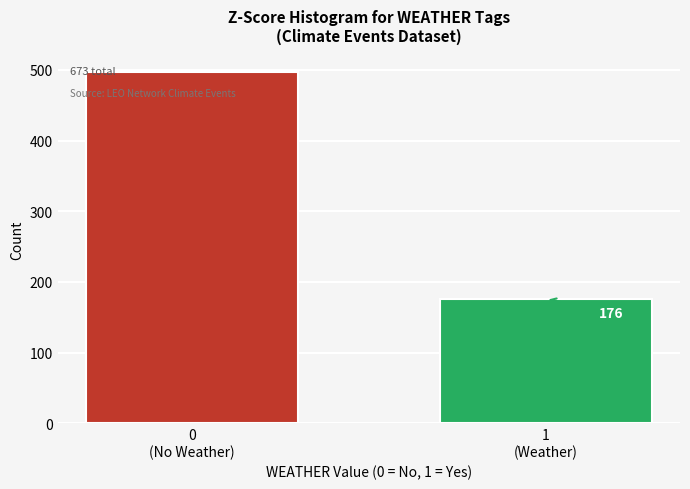

Reading left to right, transcribe all the data shown in this chart.

497	176